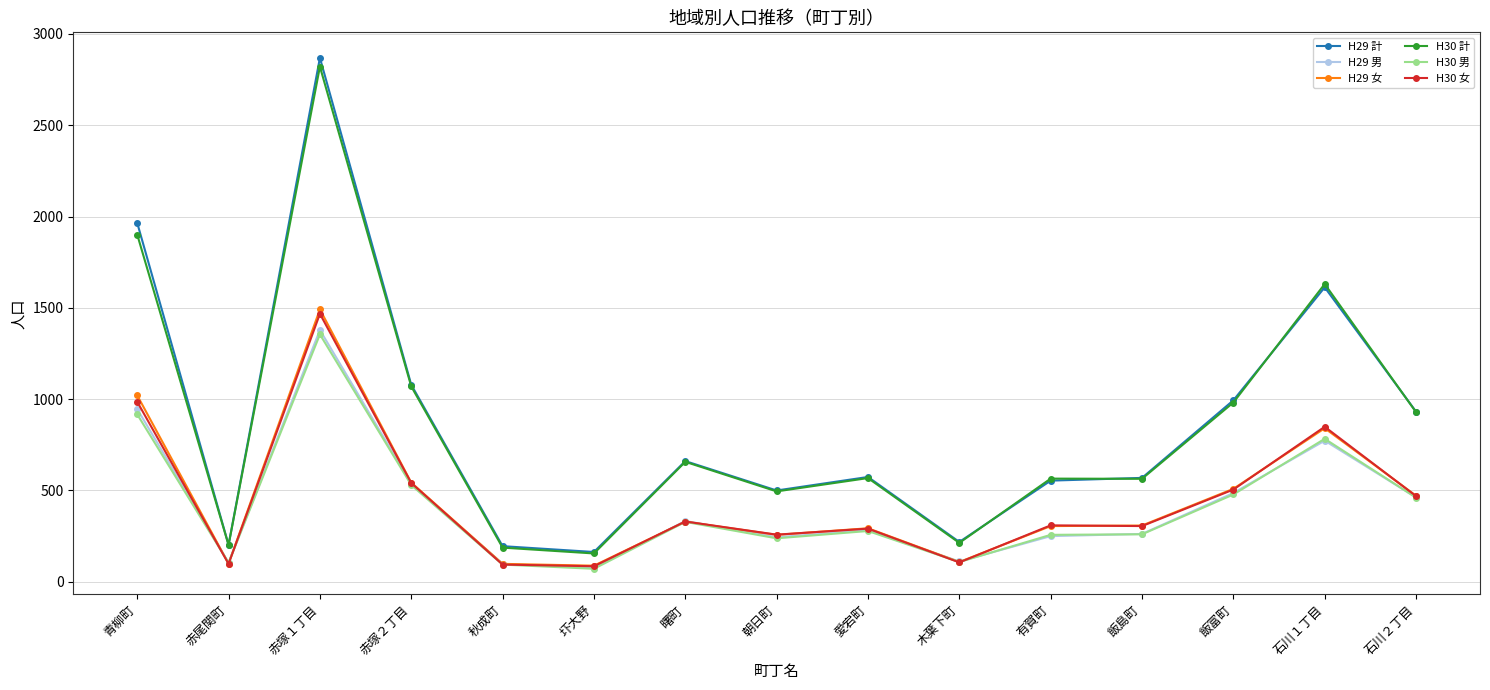

What position from the left is 青柳町?

1